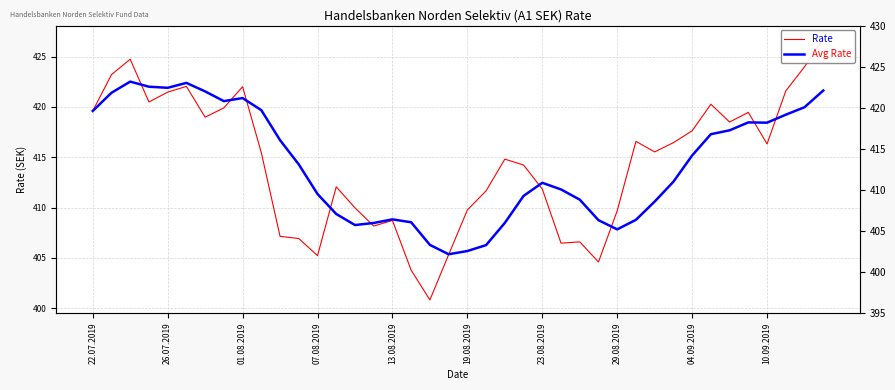

What is the spread (max minus min) of values at 37?

2.4